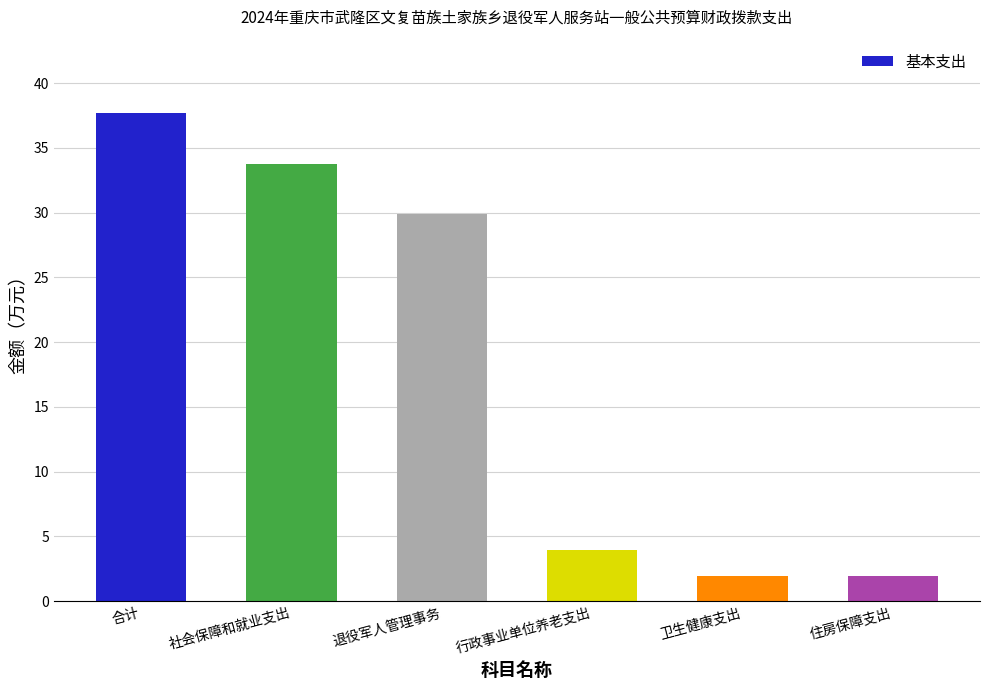

True or false: the data shows 2.0 at 住房保障支出.

True